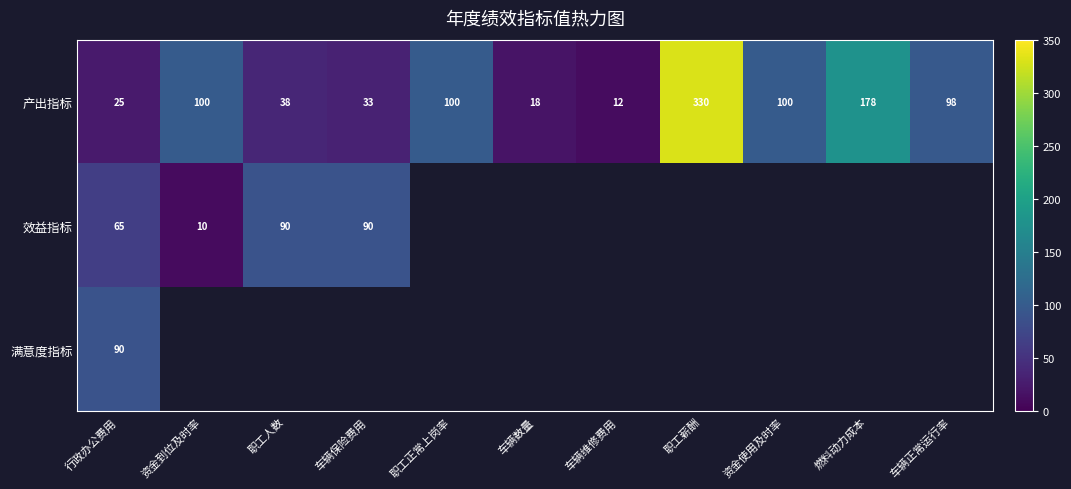

True or false: 产出指标 has a value of 178 at 燃料动力成本.

True